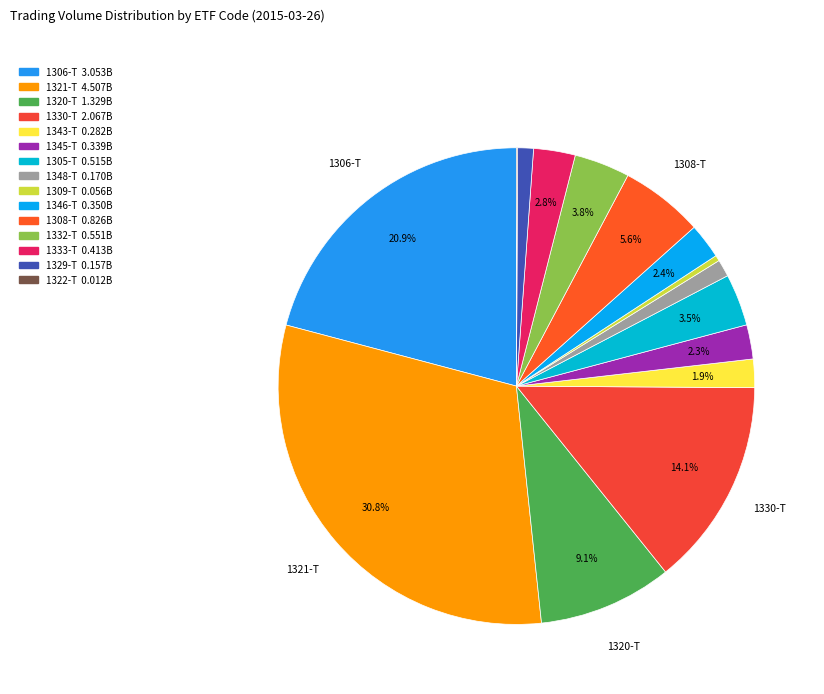

What is the ratio of the value at 1346-T to the value at 1309-T?

6.2